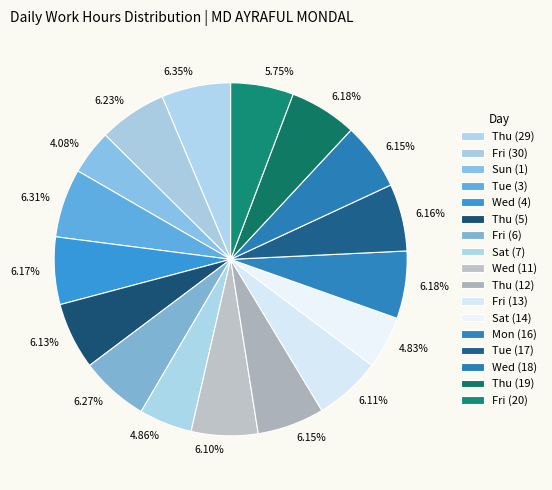

To the nearest percent, what portion does Thu (29) represent?

6%